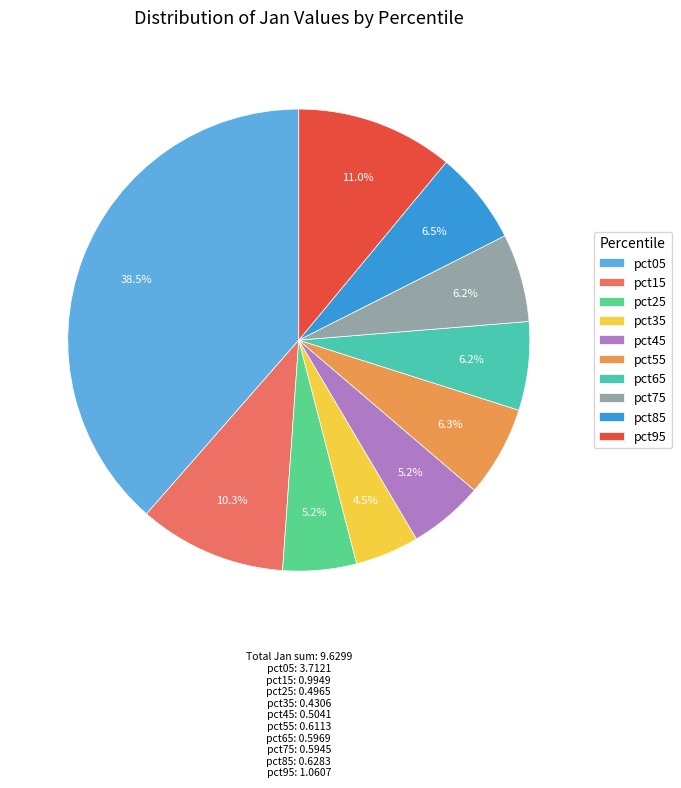

The pct05 slice represents 29% of the pie. True or false?

False